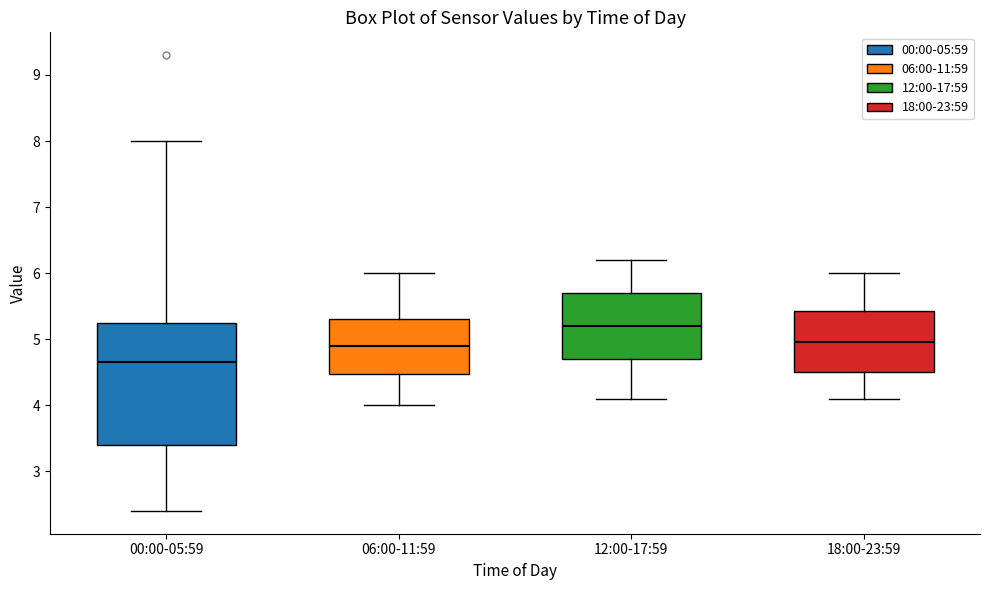

Comparing the boxes themselves (not the whiskers), which one is the tallest?

00:00-05:59